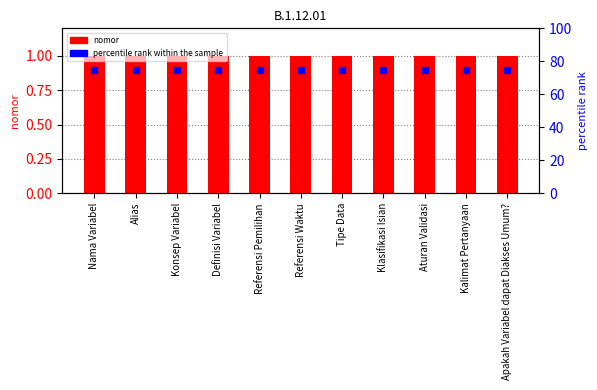

Which series has the widest spread of Y values?

nomor